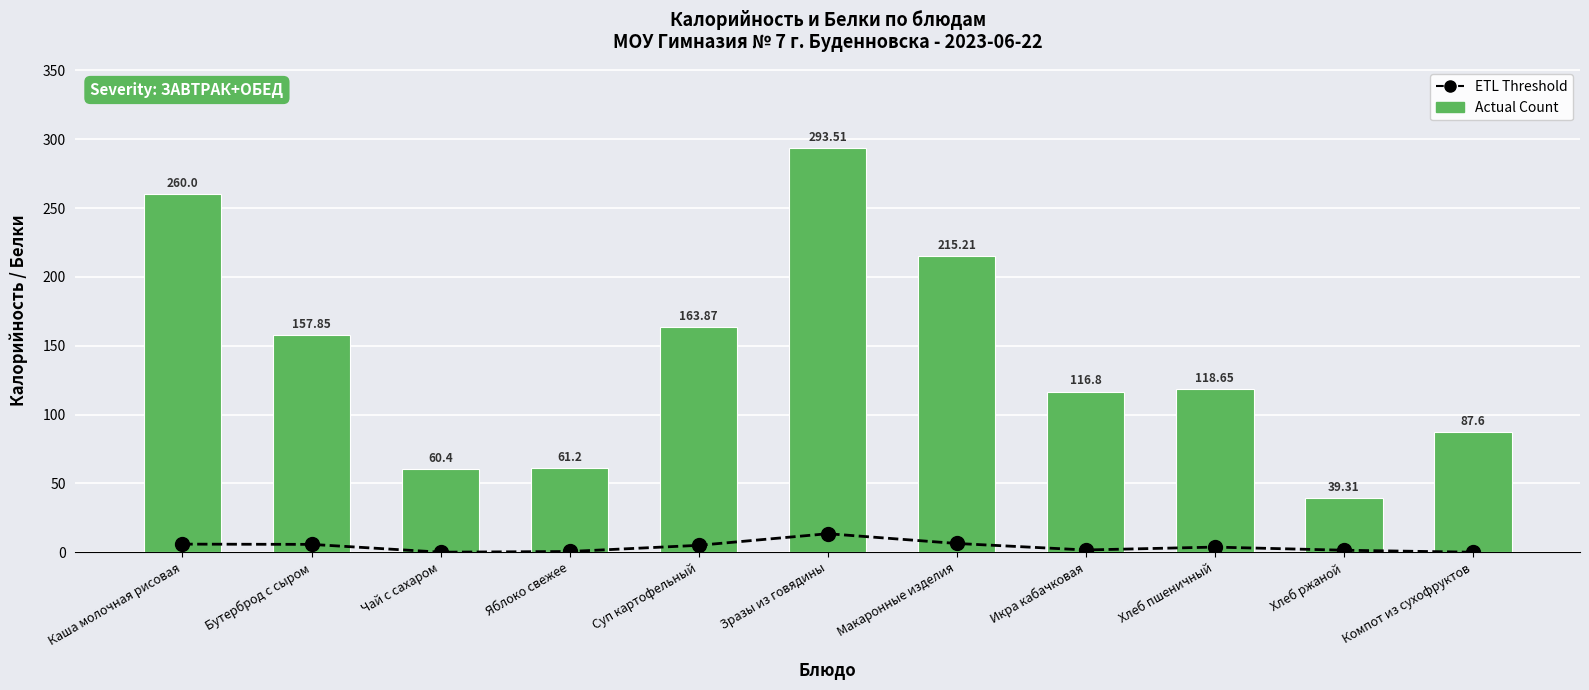

The Actual Count series shows 256.3 at Суп картофельный. True or false?

False